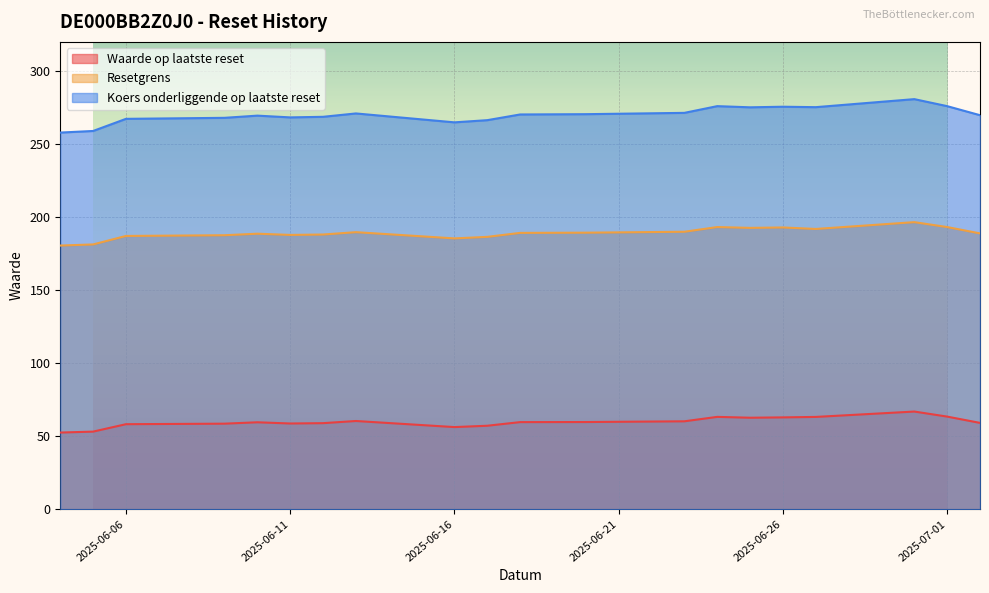

At which label does Waarde op laatste reset reach its peak?

2025-06-30